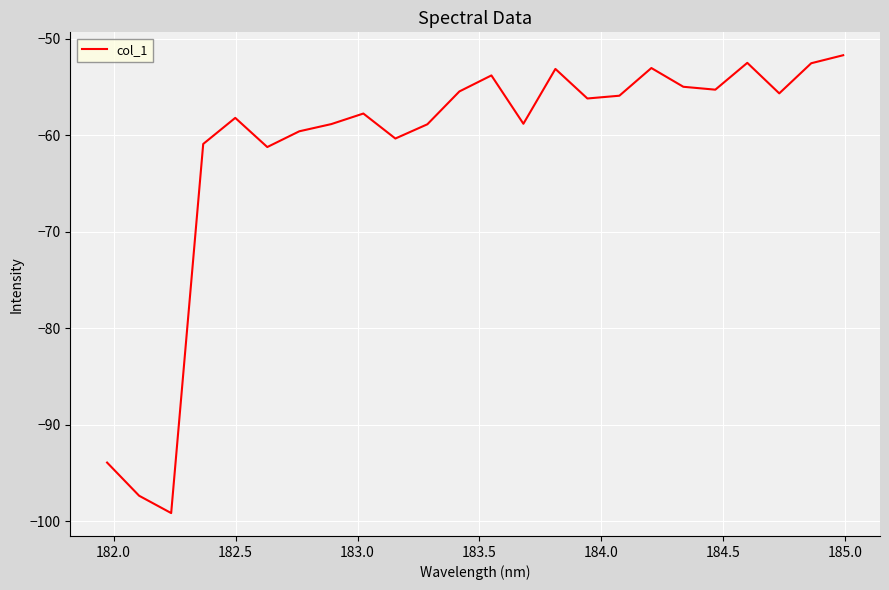

What is the minimum value shown in the chart?

-99.2